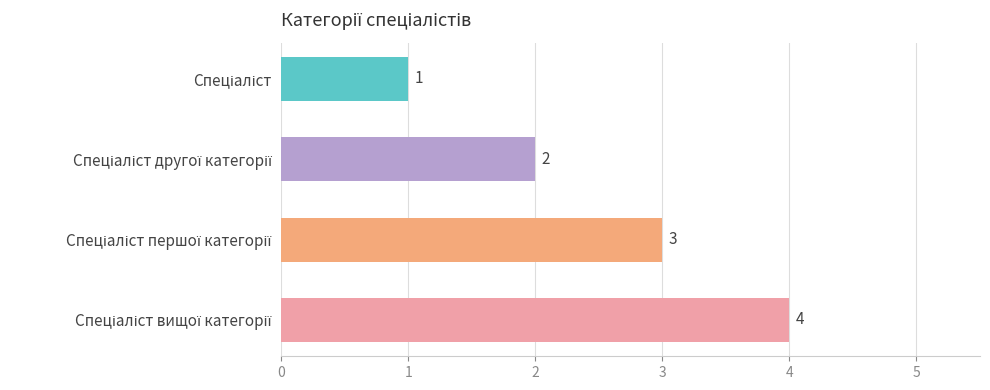

How many values are below 3?

2